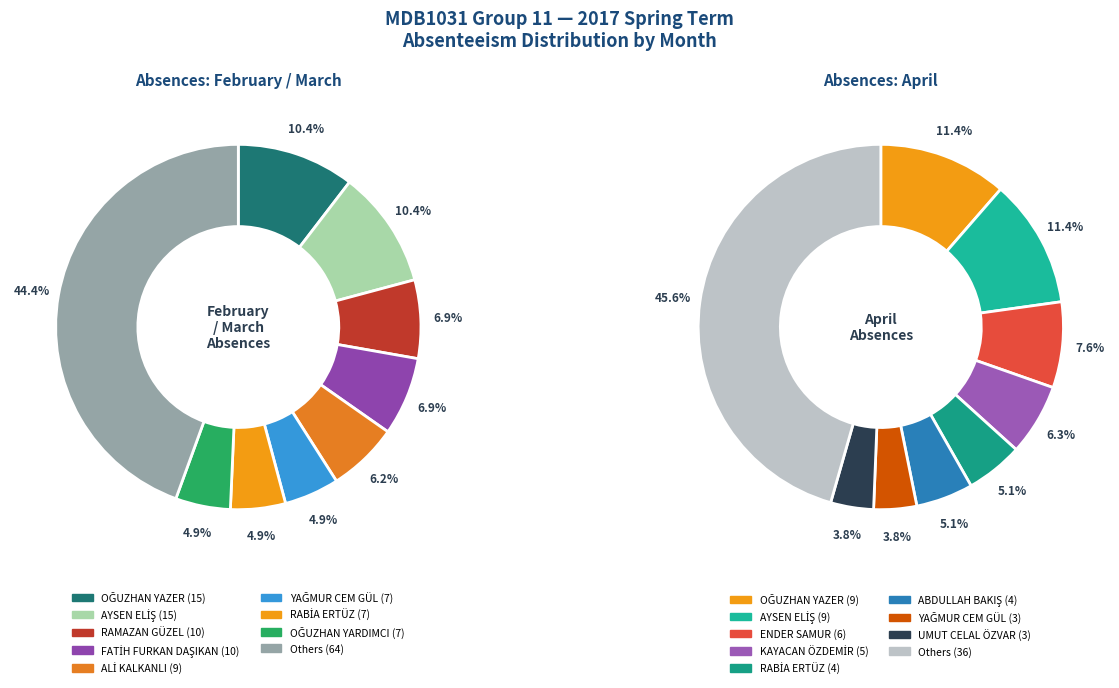

Which has a higher value, ABDURRAHİM YILMAZ or FATİH FURKAN DAŞIKAN?

FATİH FURKAN DAŞIKAN